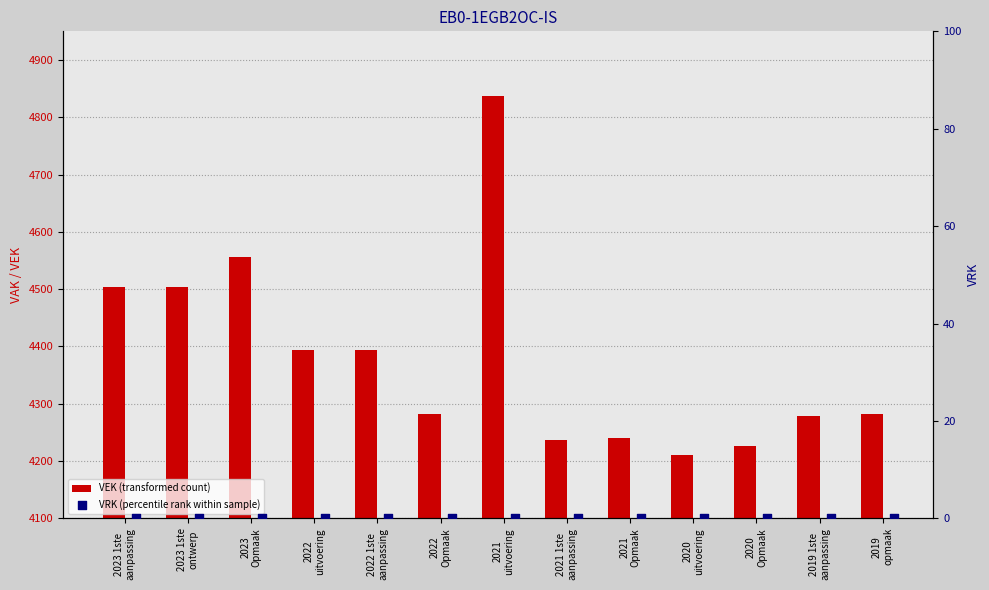

At which category is the sum across all series the highest?

2021
uitvoering